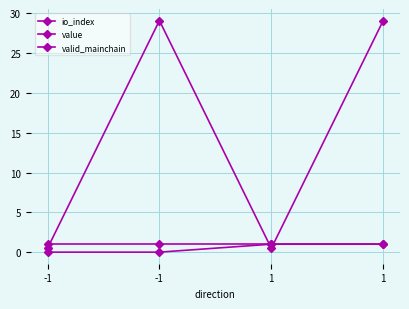

What is the sum of all io_index values?

2.0